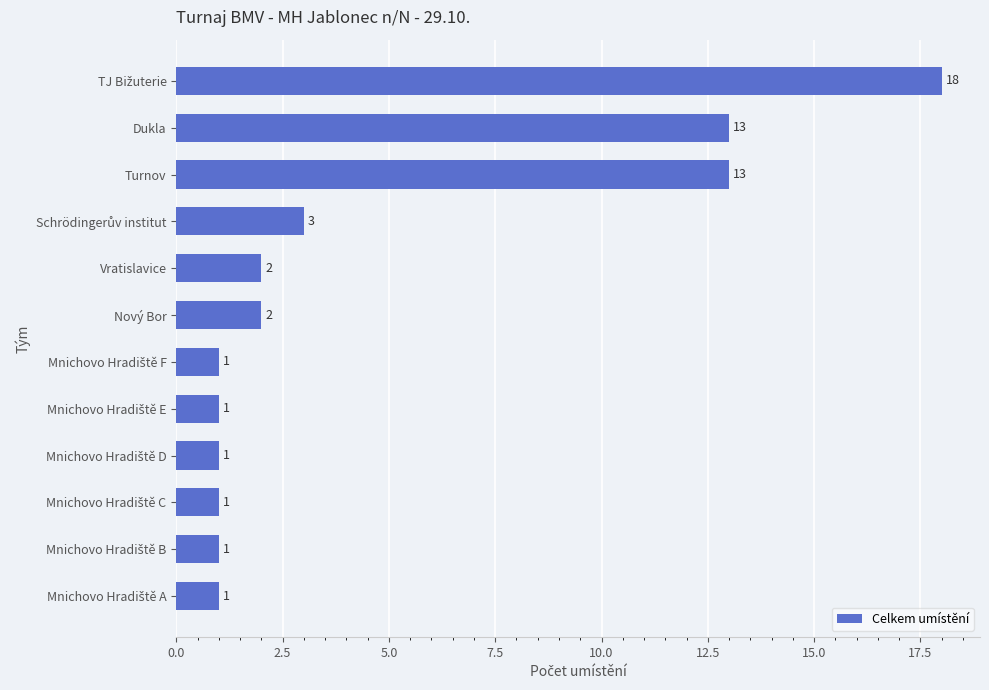

How many bars are there in total?

12